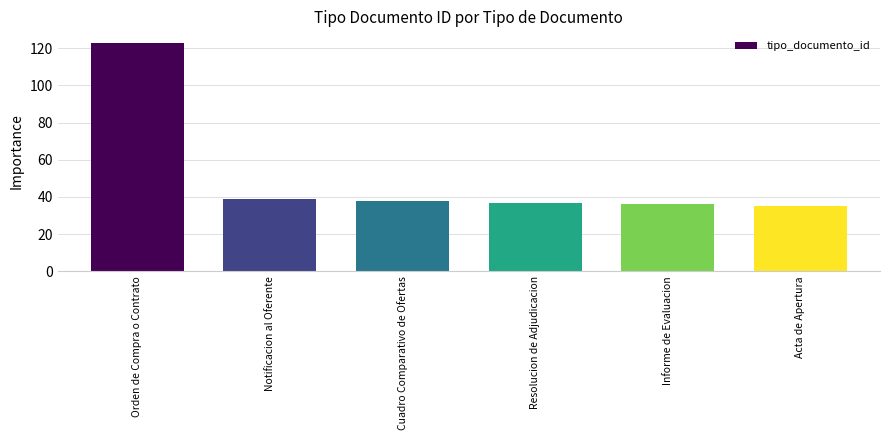

What is the difference between the values at Informe de Evaluacion and Notificacion al Oferente?

3